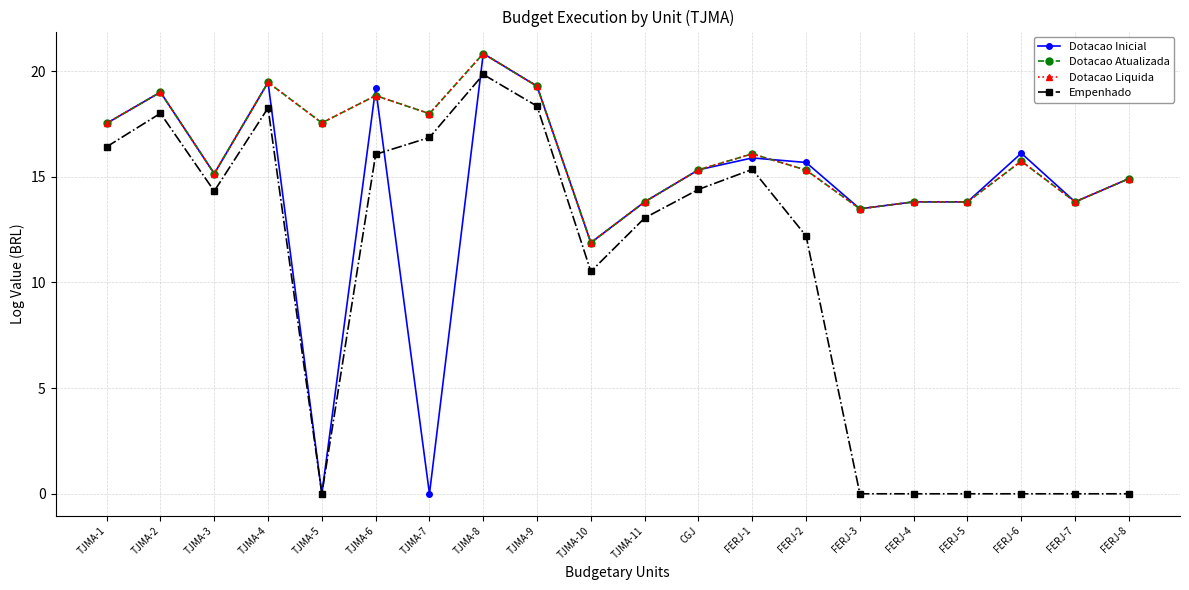

What are all the series names shown in the legend?

Dotacao Inicial, Dotacao Atualizada, Dotacao Liquida, Empenhado